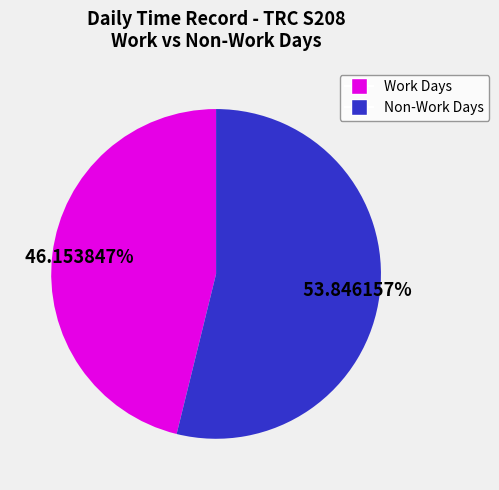

Does any single category account for the majority?

Yes